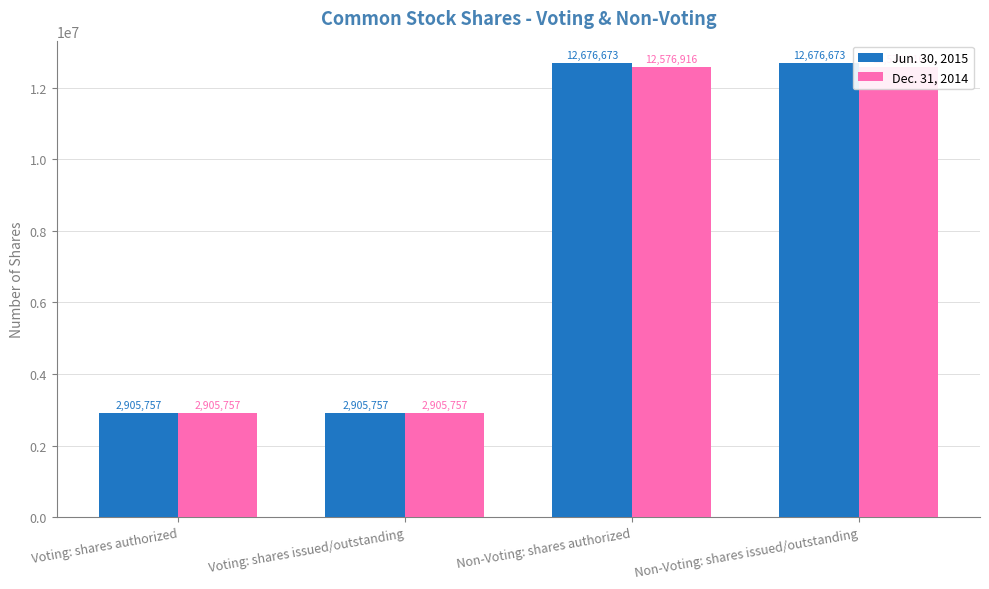

What is the spread (max minus min) of values at Non-Voting: shares issued/outstanding?

99757